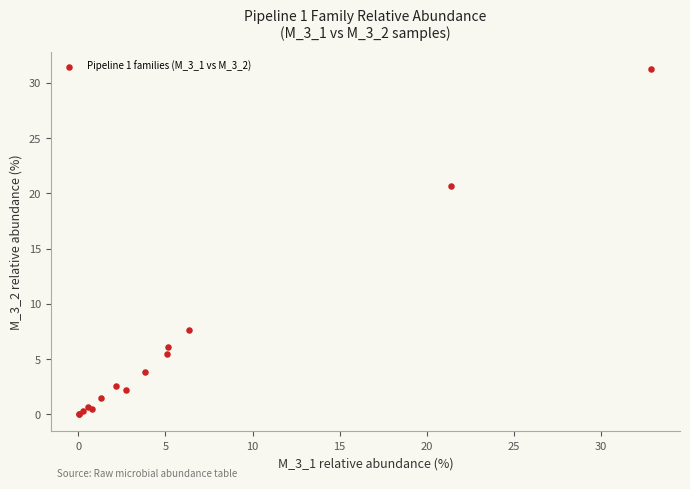

What Y value in the scatter plot is closest to 15?

20.7